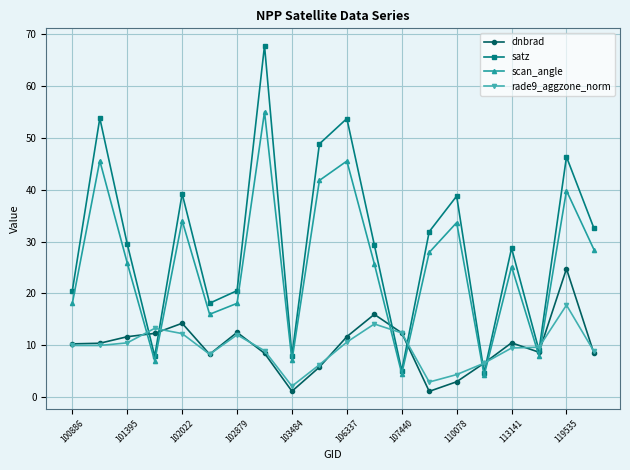

How many interior local valleys does the scan_angle series have?

6